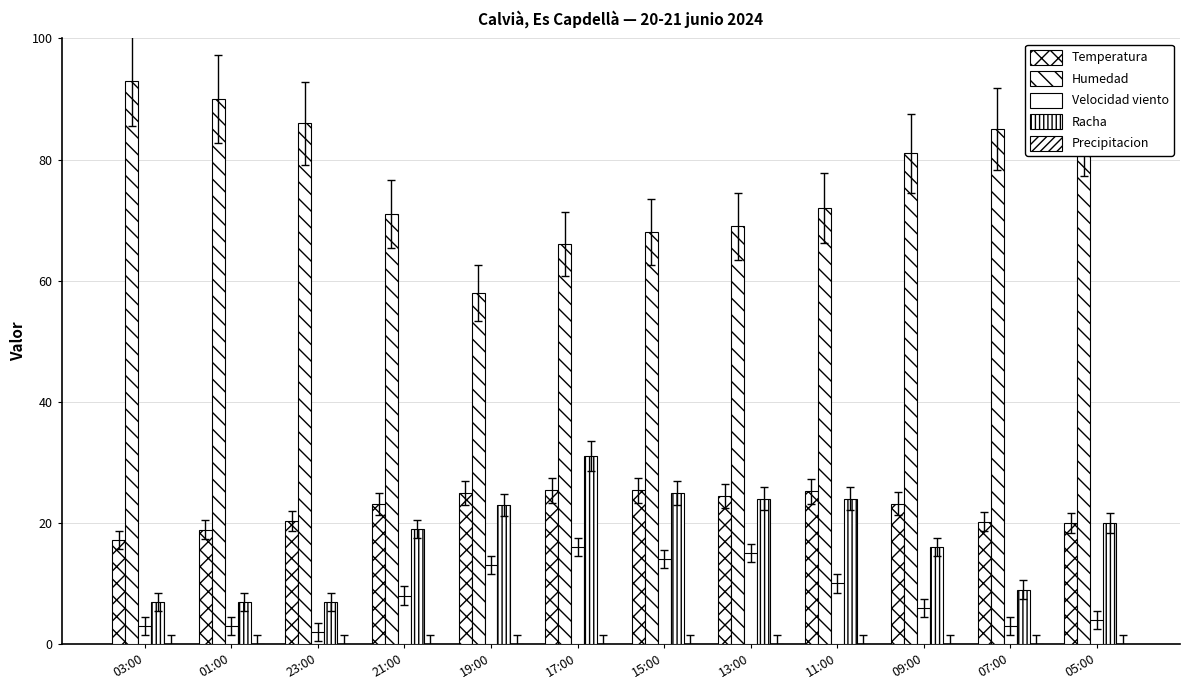

Does the chart contain stacked bars?

No